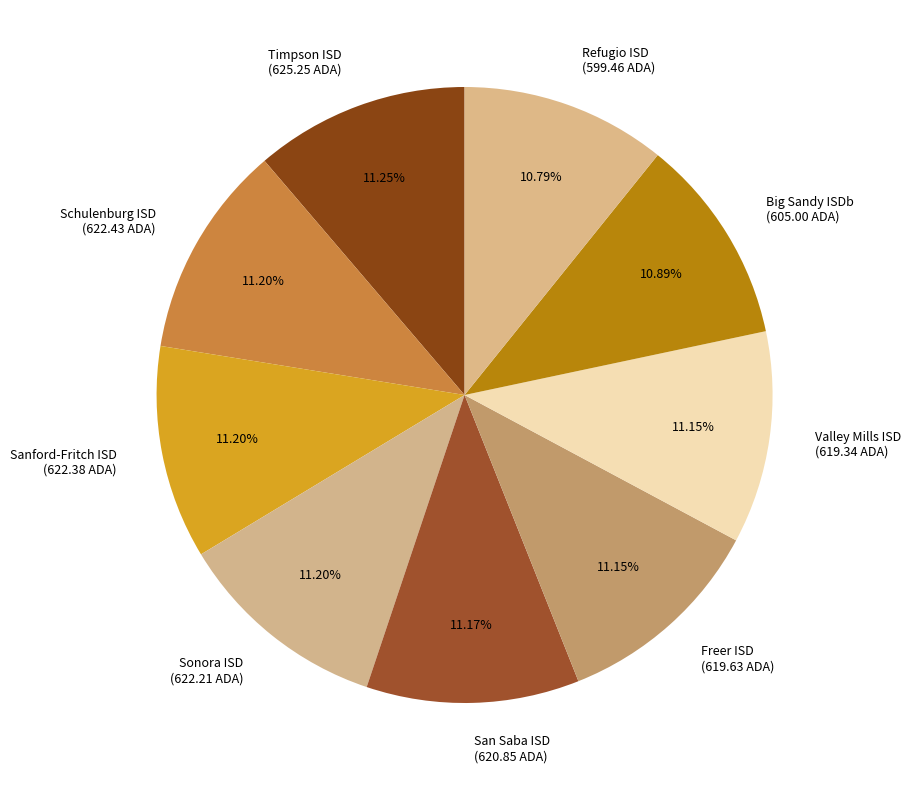

Combined, what portion of the pie is Refugio ISD and San Saba ISD?

22.0%